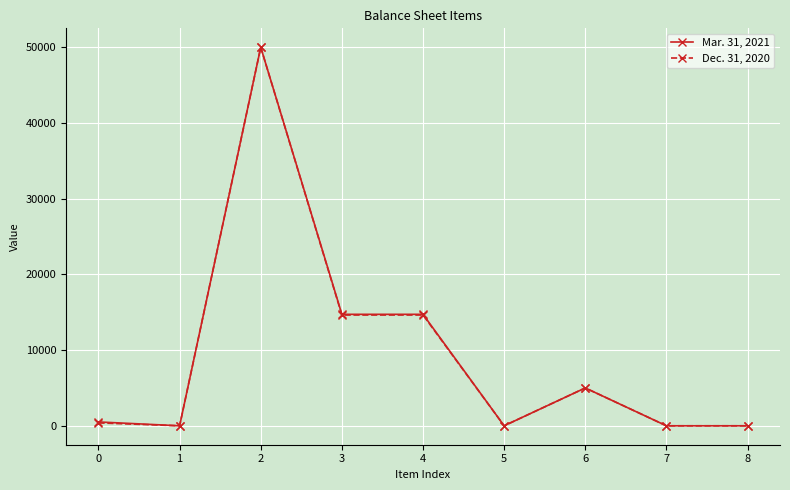

How many lines are shown in the chart?

2